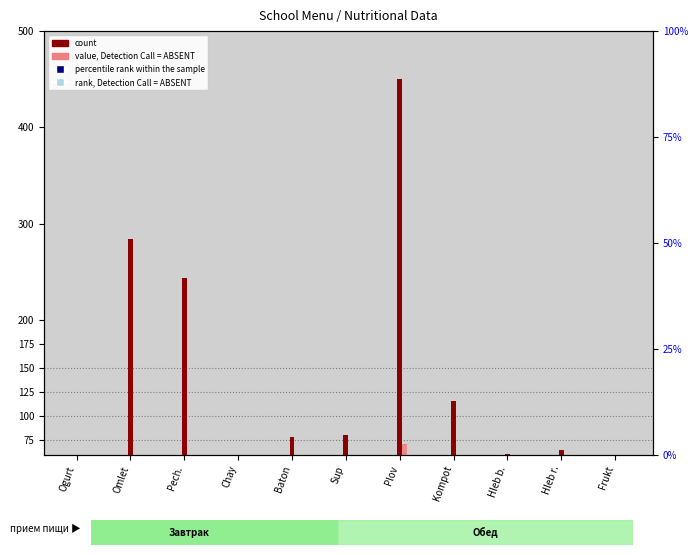

Which series has the widest spread of Y values?

count